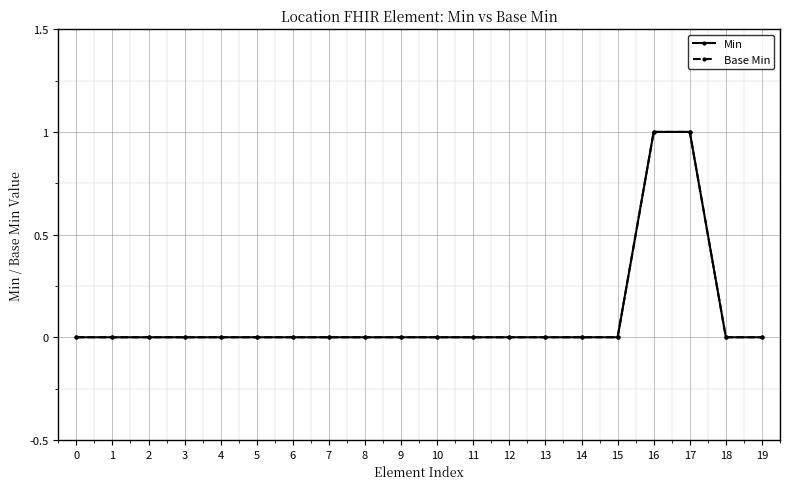

Is it true that Base Min equals 1 at 2?

False